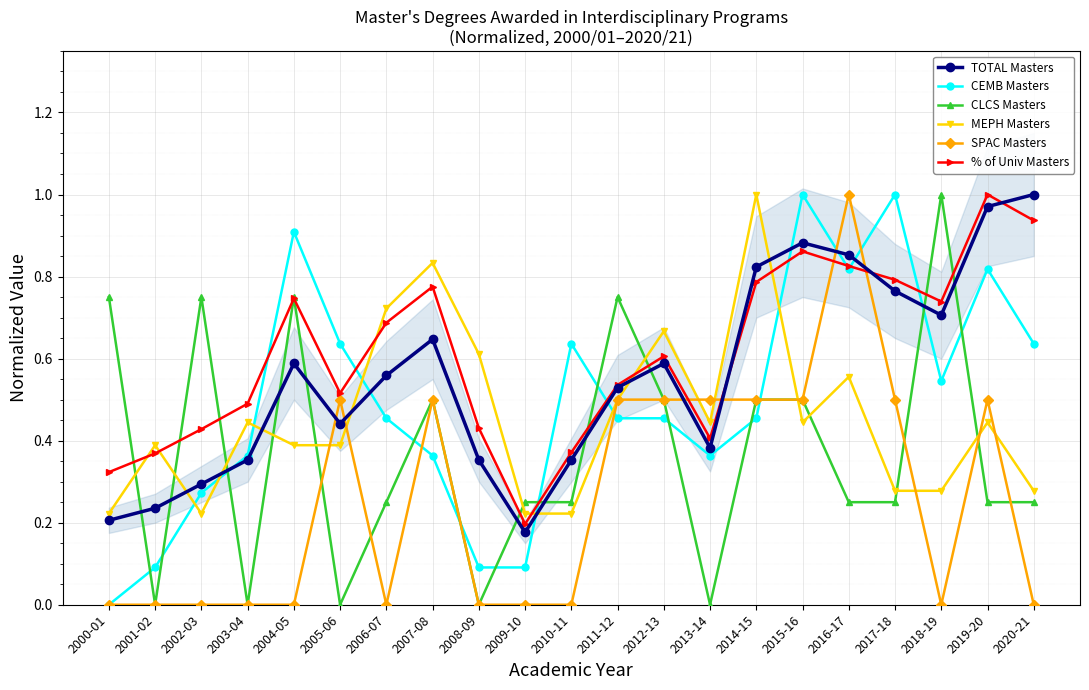

At which label is SPAC Masters closest to 0?

2000-01